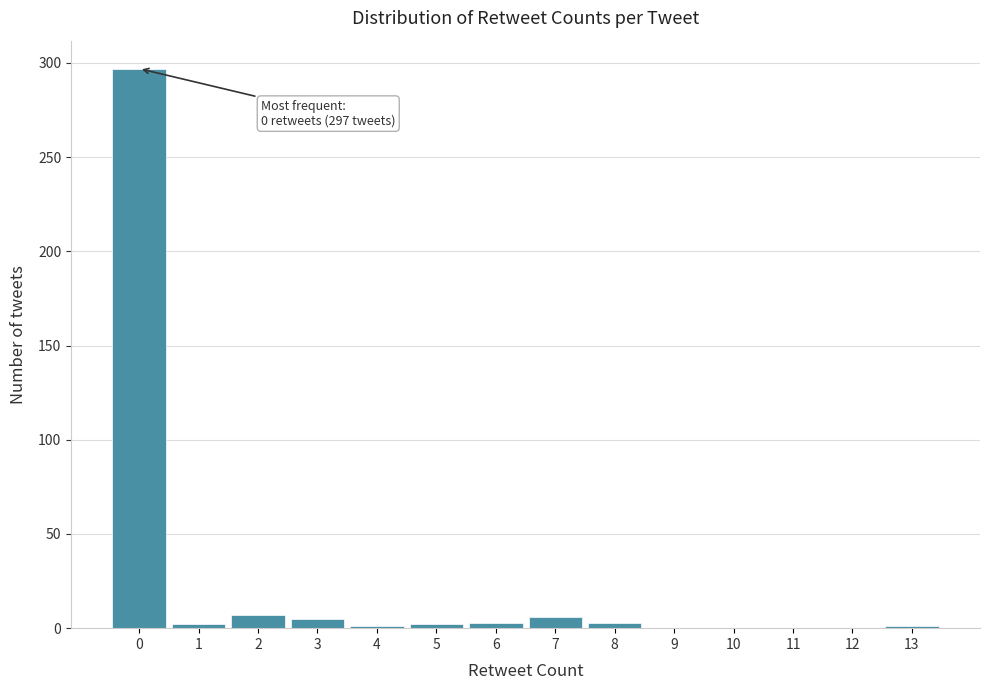

True or false: the data shows 146 at 12.

False